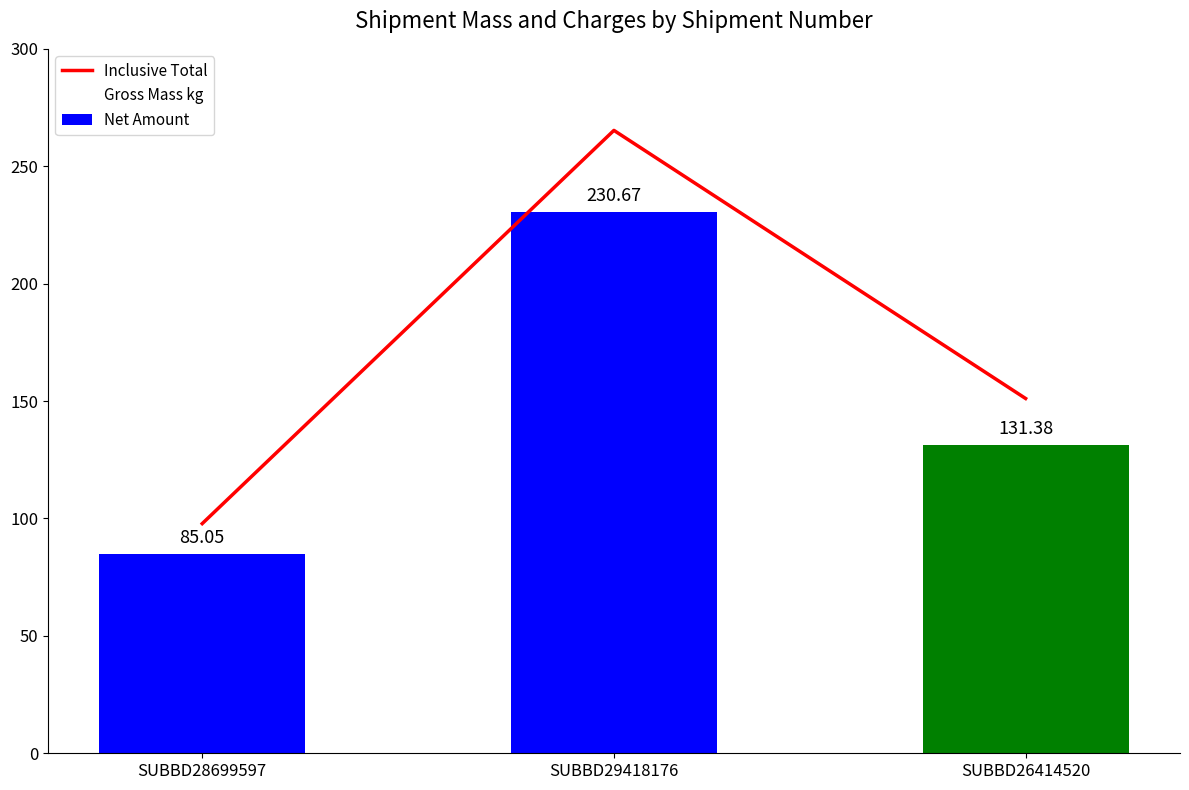

Between SUBBD29418176 and SUBBD26414520, which is larger?

SUBBD29418176